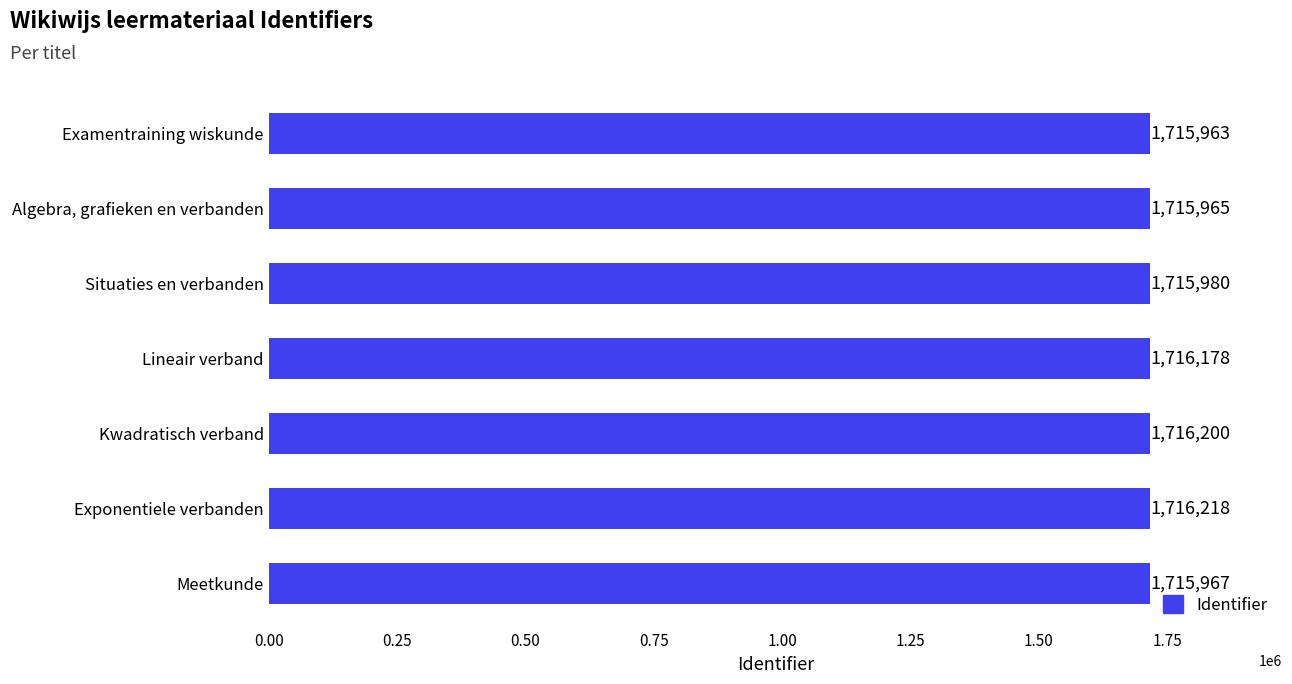

Rank the categories by value from highest to lowest.

Exponentiele verbanden, Kwadratisch verband, Lineair verband, Situaties en verbanden, Meetkunde, Algebra, grafieken en verbanden, Examentraining wiskunde